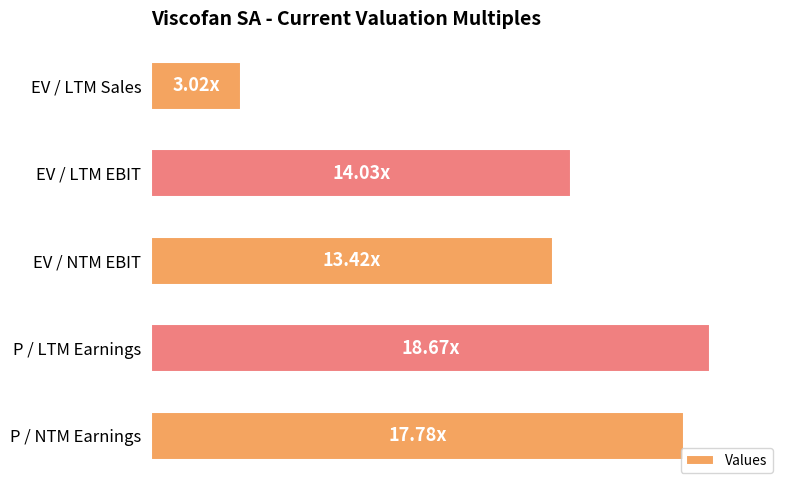

How many data points does each series have?

5